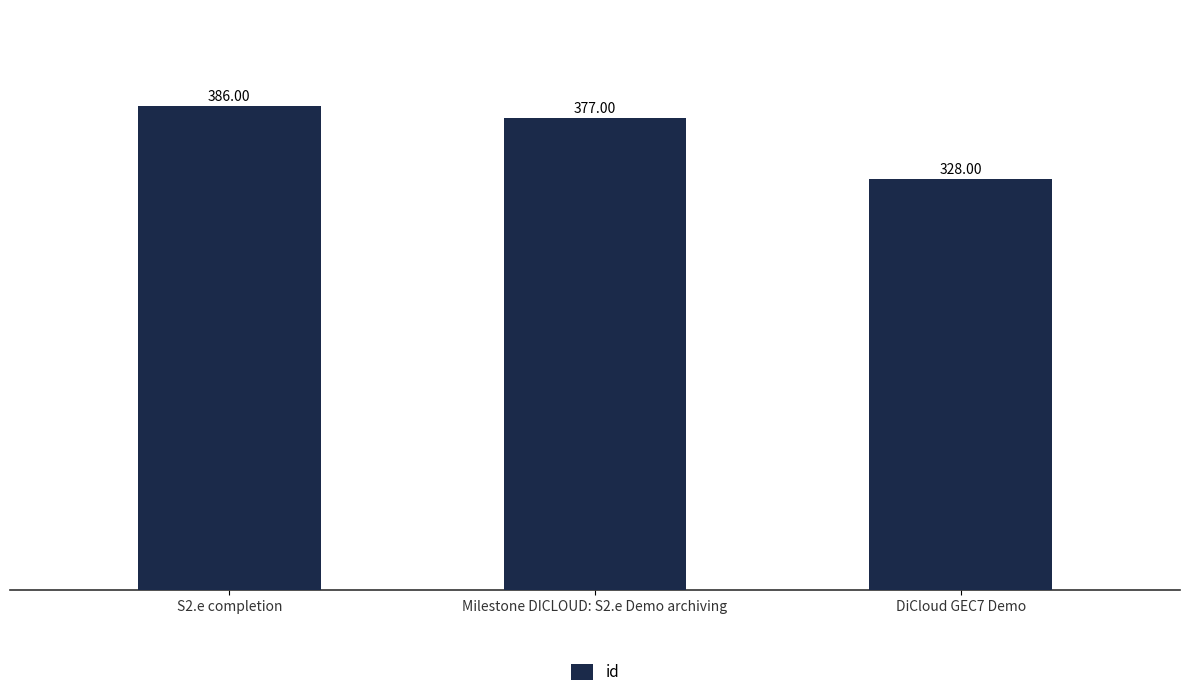

Reading left to right, list all the values displayed in this chart.

S2.e completion=386	Milestone DICLOUD: S2.e Demo archiving=377	DiCloud GEC7 Demo=328